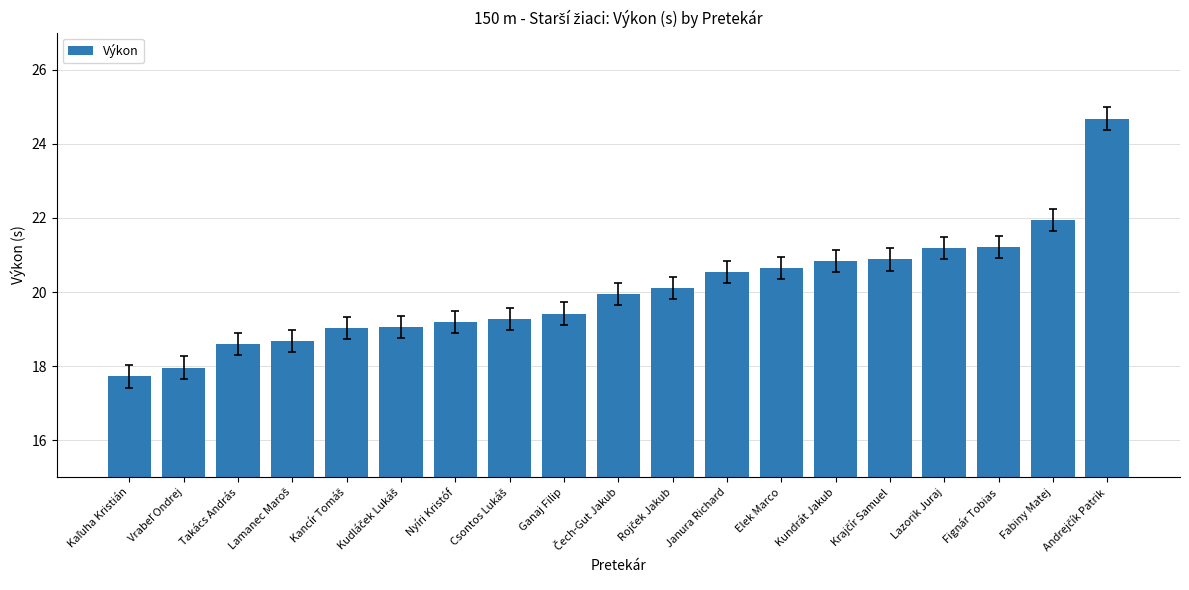

Is it true that the value at Fignár Tobias is 5.1?

False